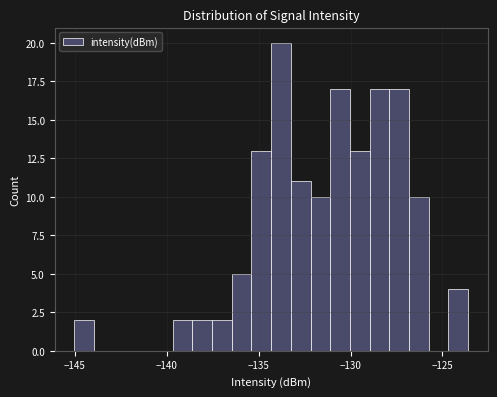

Read against the x-axis, roughly where is the centre of the tallest bar?

-134.0